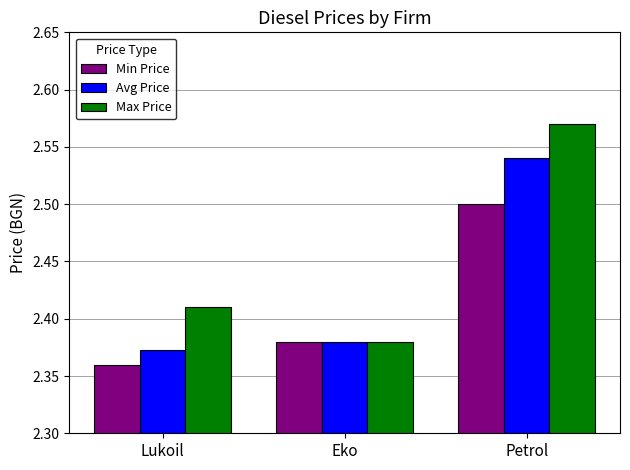

List the series in order of their overall mean, lowest first.

Min Price, Avg Price, Max Price